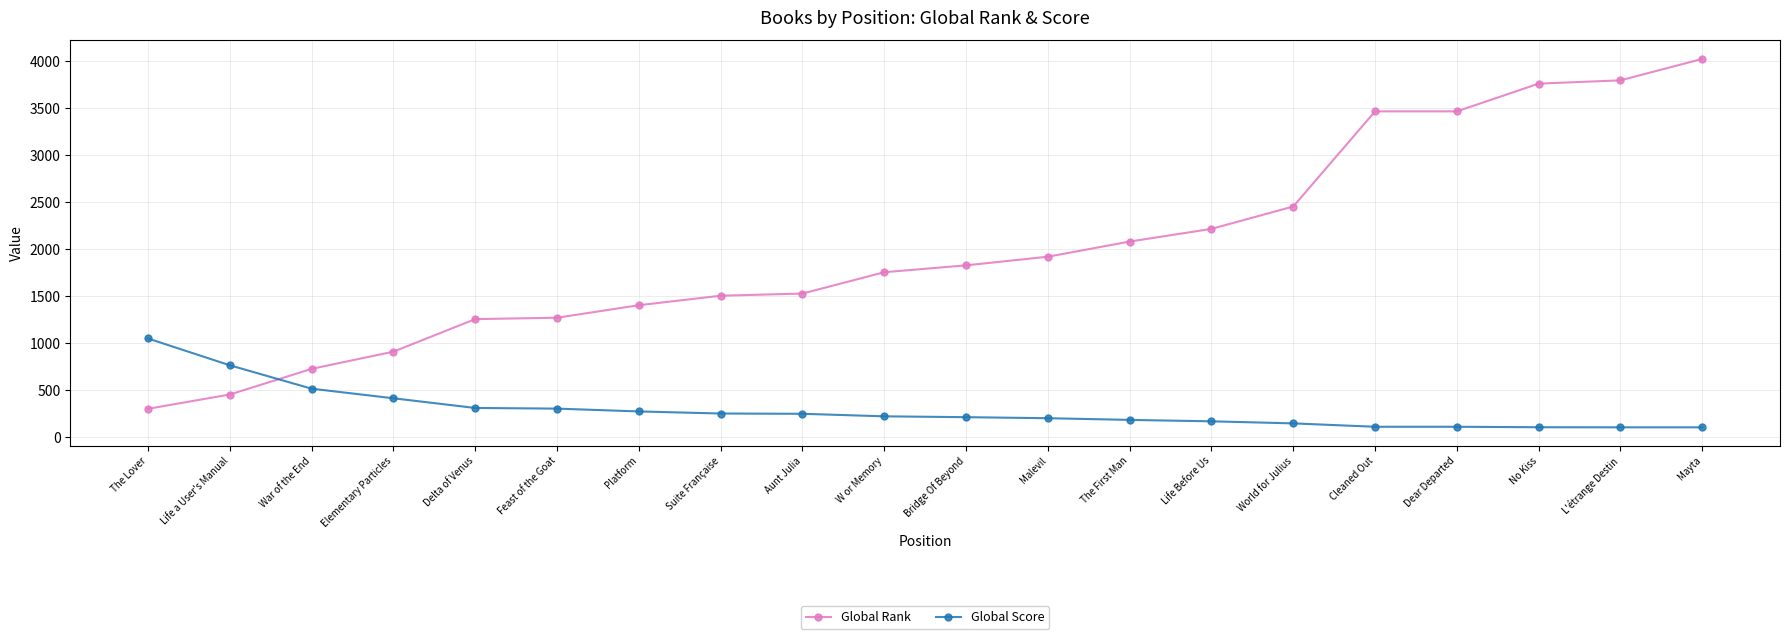

What is the label of the 8th point from the right?

The First Man